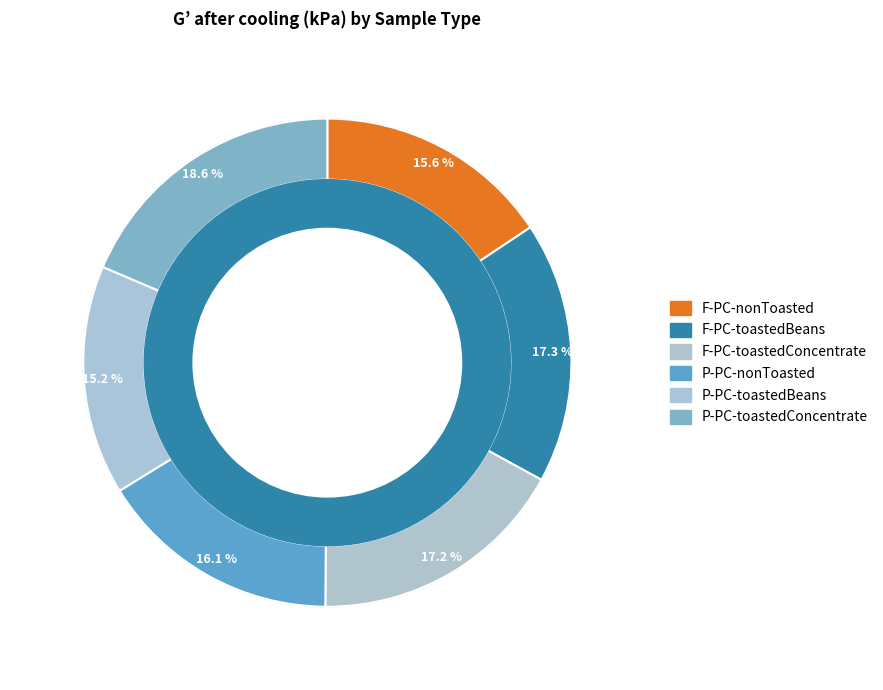

Is P-PC-toastedBeans the majority of the pie?

No